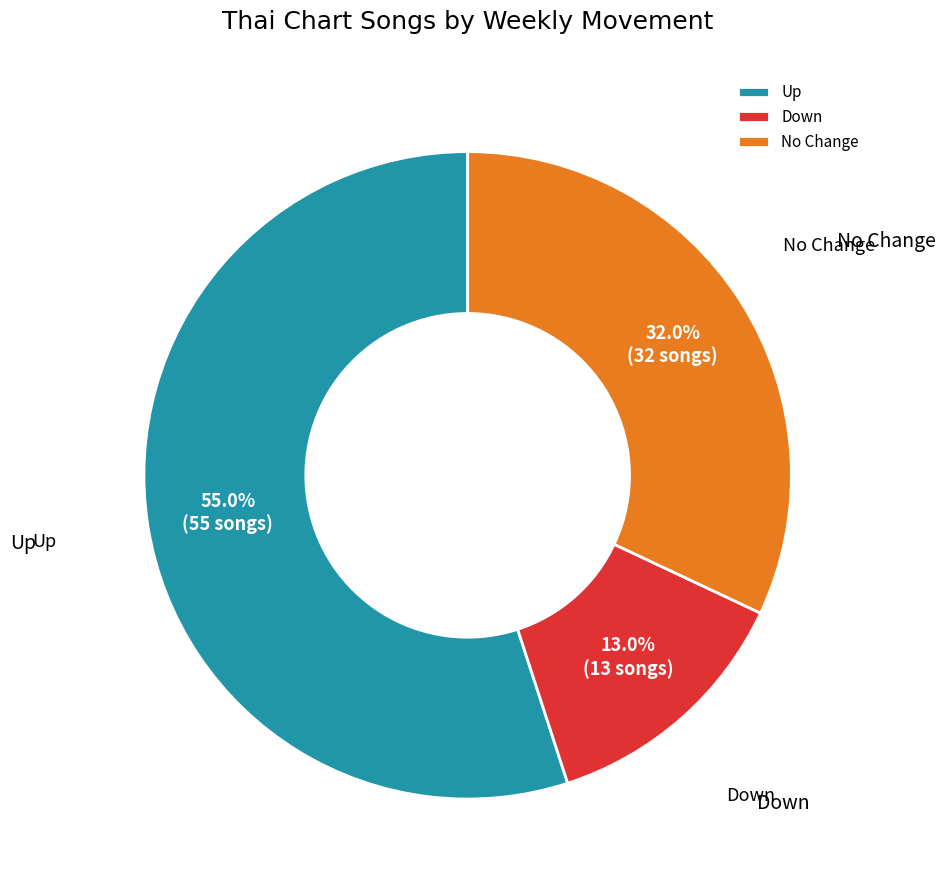

Is there a majority slice in this chart?

Yes